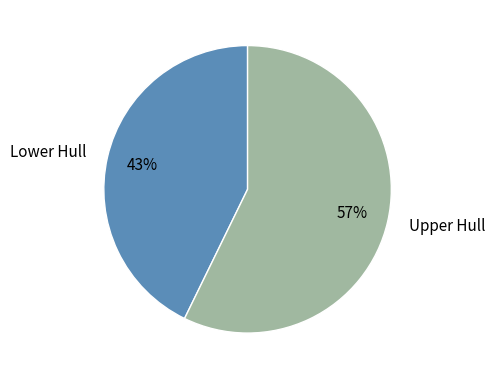

Which category has the biggest portion of the pie?

Upper Hull